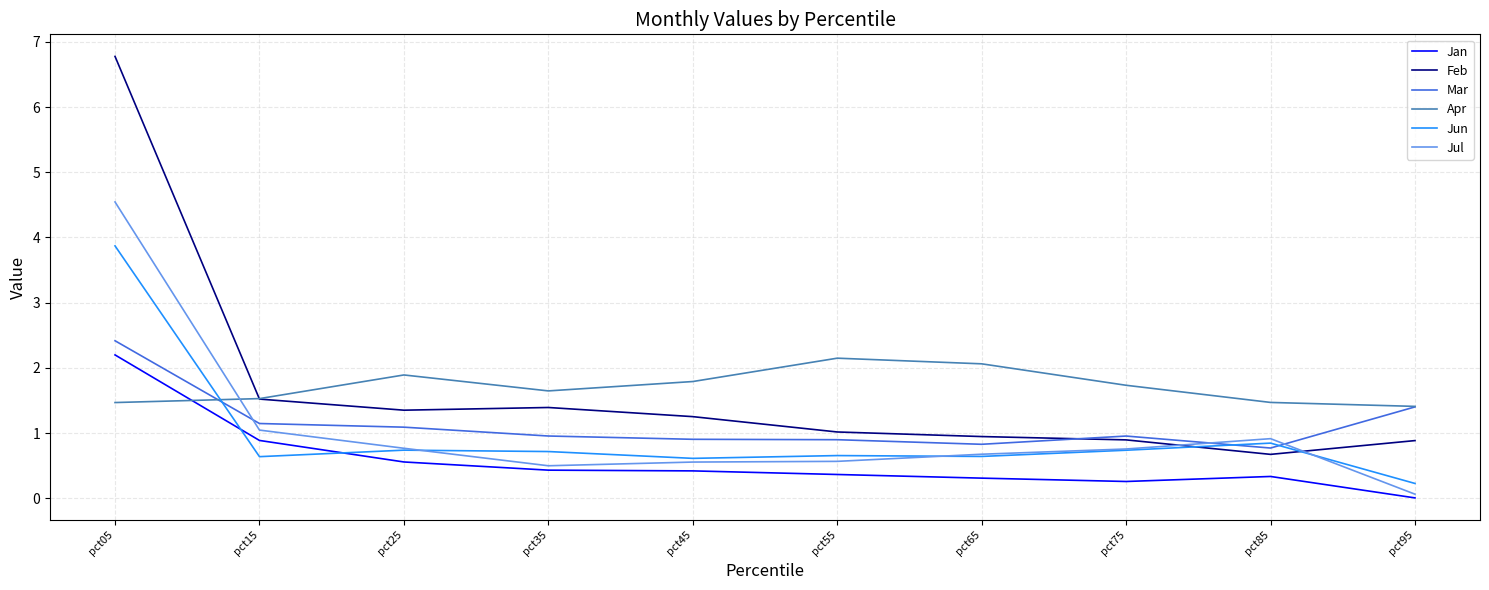

True or false: Feb and Jan cross at least once.

False